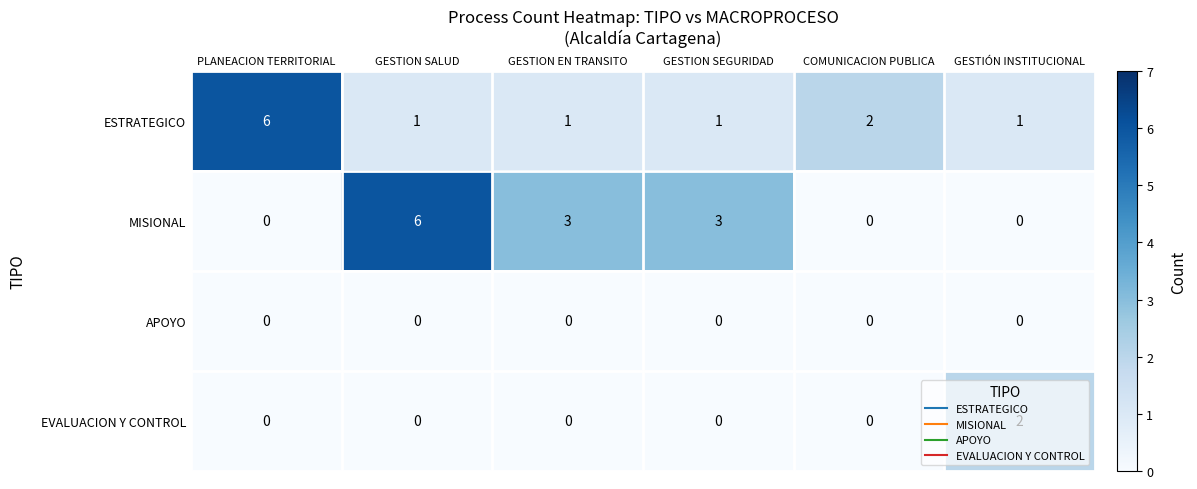

What is the sum of all ESTRATEGICO values?

12